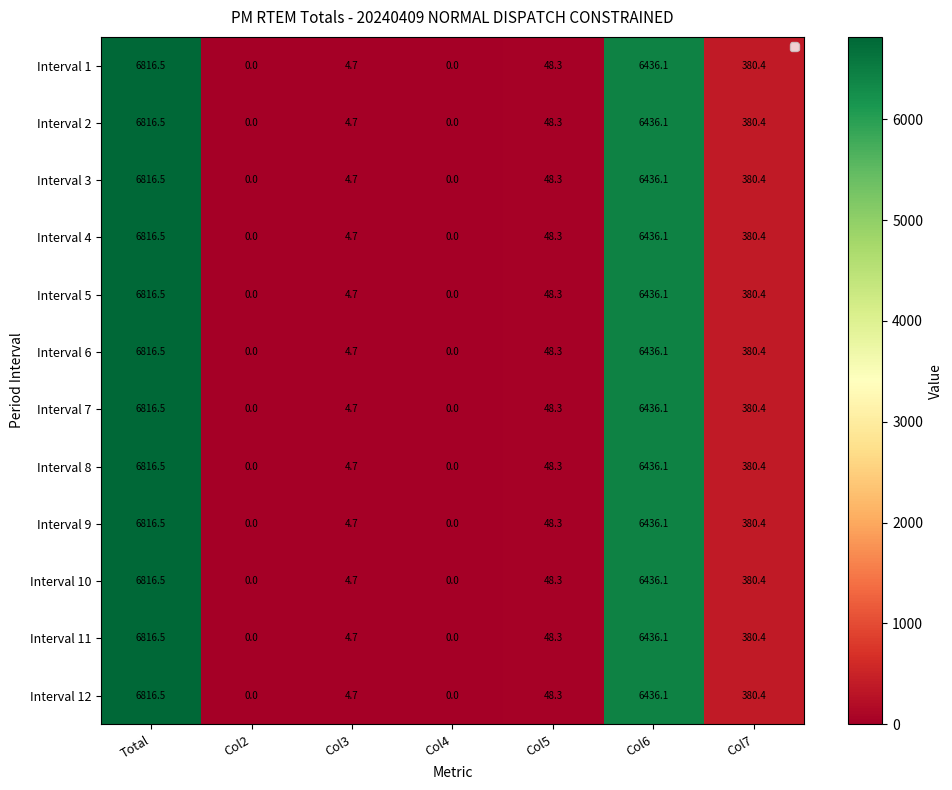

What is the total value across all series at Col3?

56.4